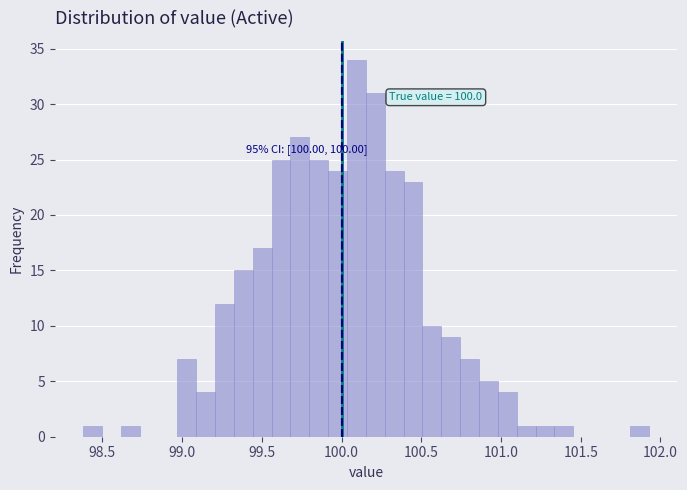

Read against the x-axis, roughly where is the centre of the tallest bar?

100.10